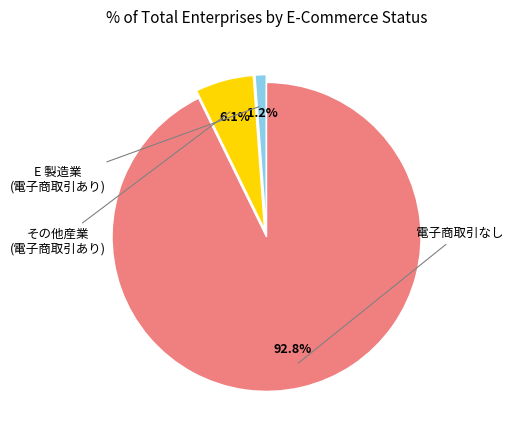

Is there a majority slice in this chart?

Yes